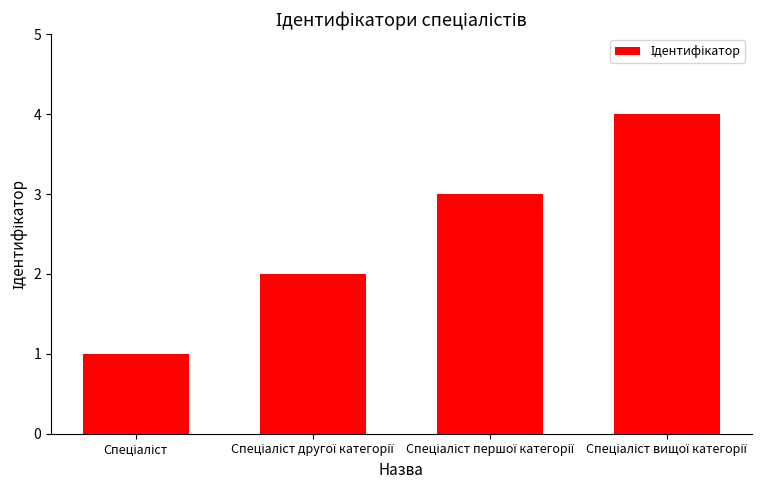

What is the maximum value shown in the chart?

4